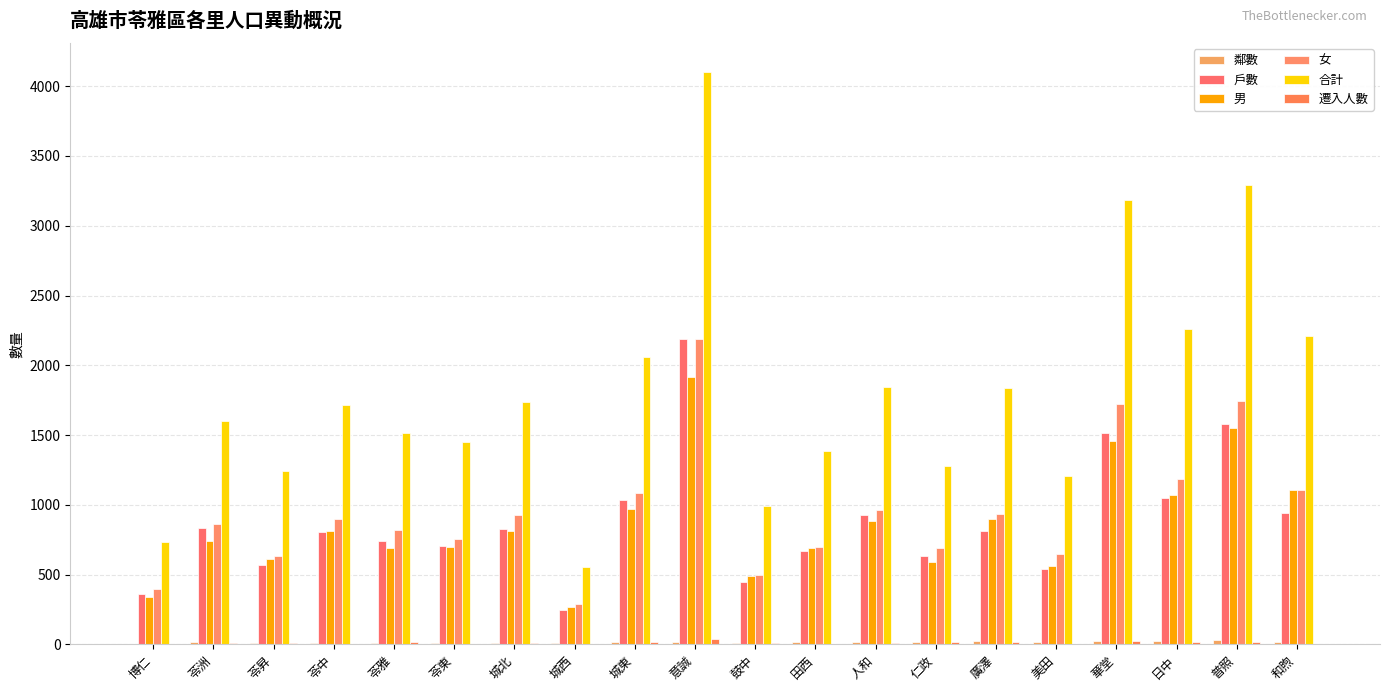

How many series are shown in this chart?

6